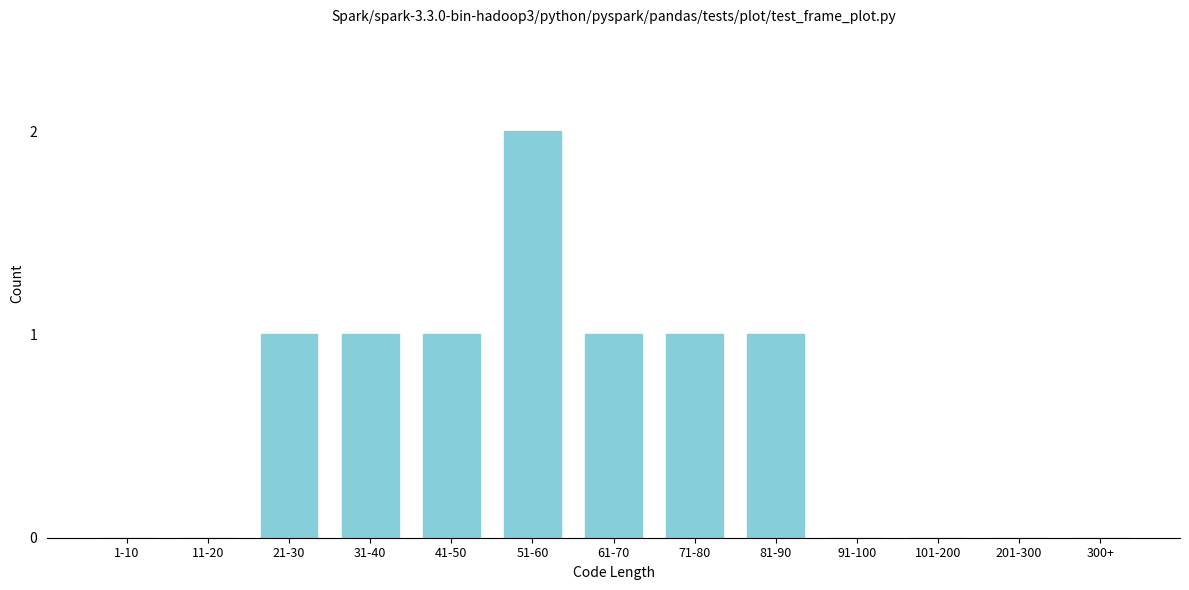

Reading left to right, extract all data points from this chart.

1-10=0	11-20=0	21-30=1	31-40=1	41-50=1	51-60=2	61-70=1	71-80=1	81-90=1	91-100=0	101-200=0	201-300=0	300+=0